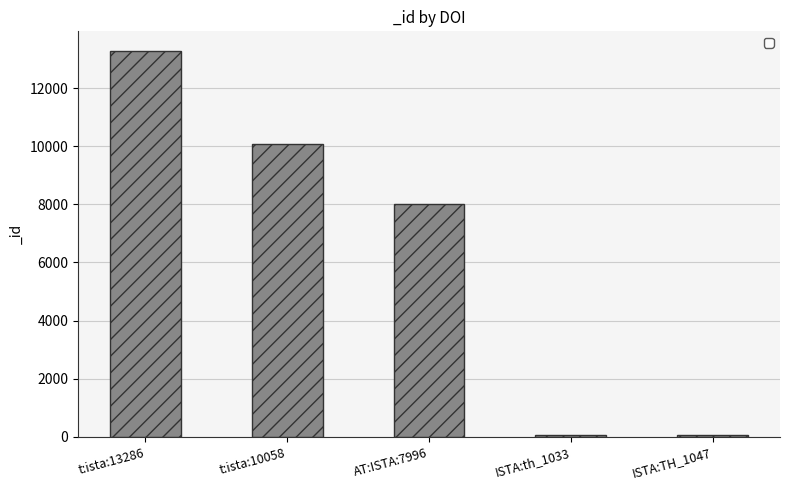

Does the chart contain stacked bars?

No